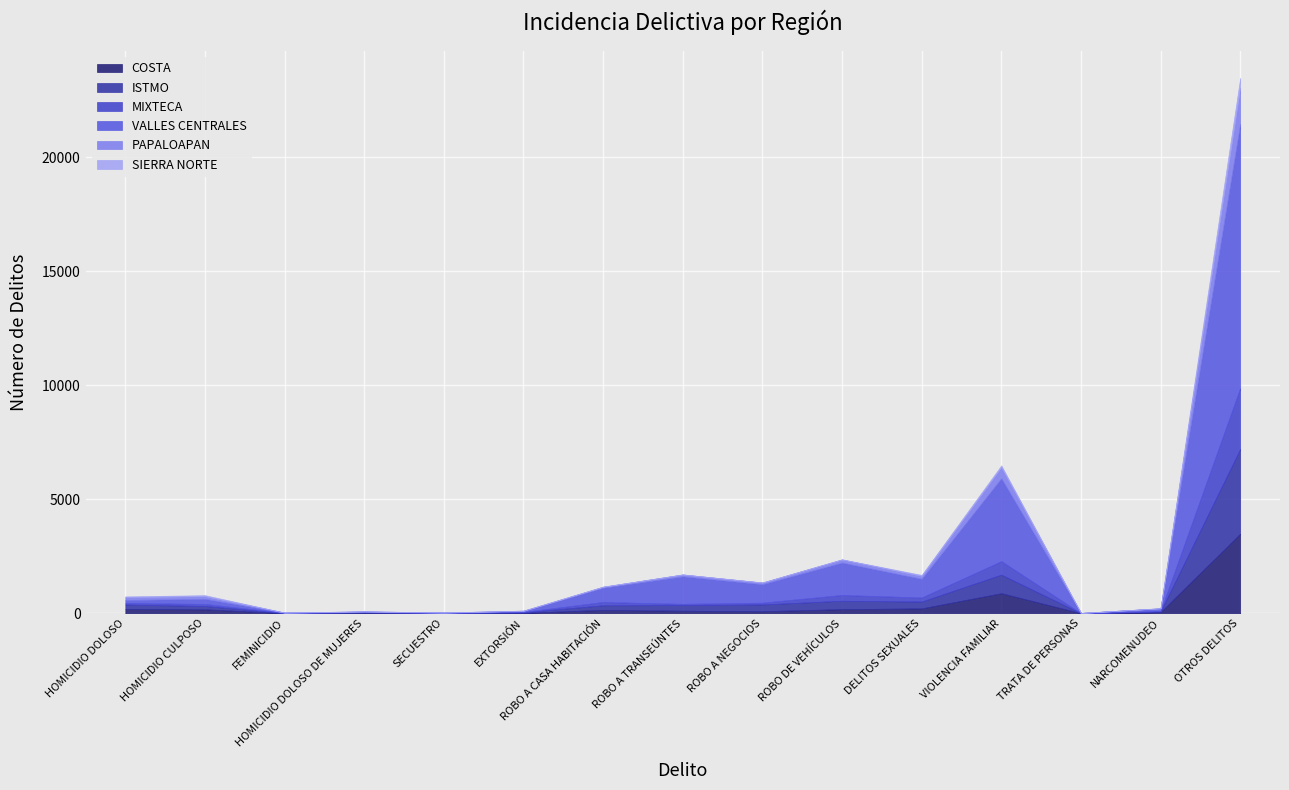

What is the label of the 12th point from the right?

HOMICIDIO DOLOSO DE MUJERES